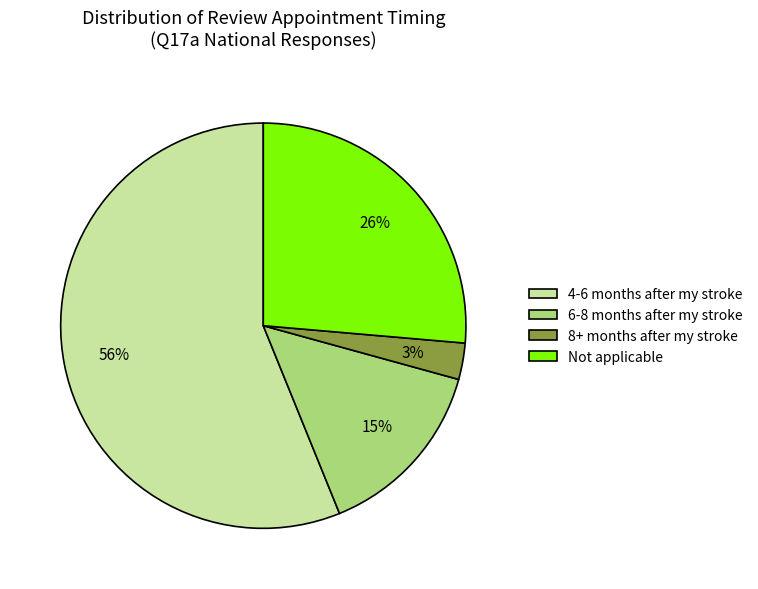

Does 6-8 months after my stroke represent more than half of the total?

No